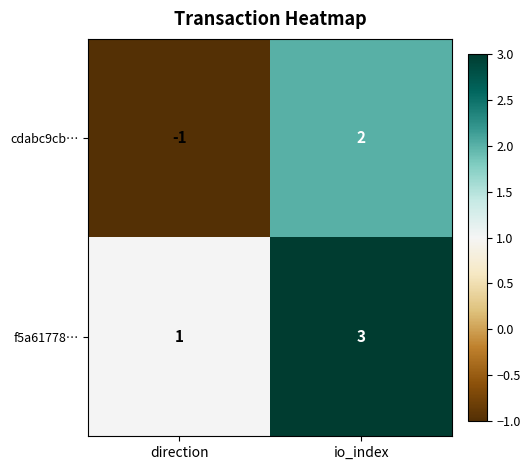

What is the sum of the f5a61778… values at direction and io_index?

4